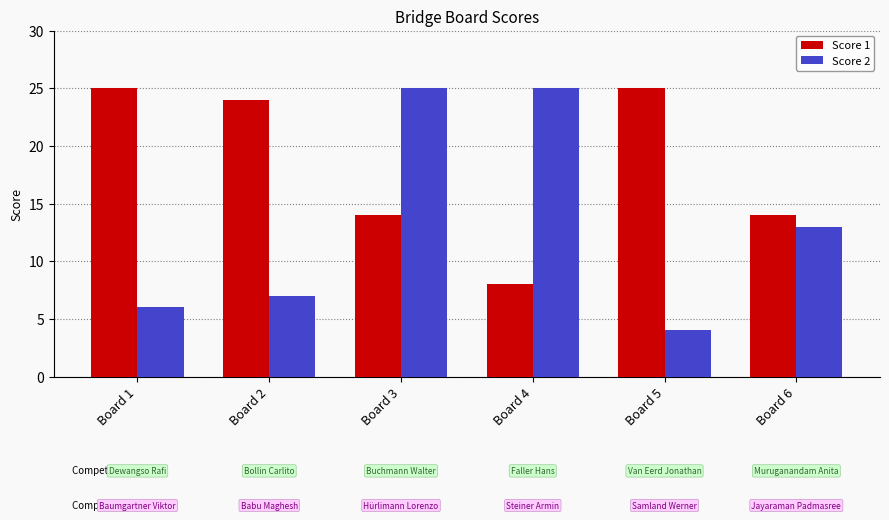

What are all the series names shown in the legend?

Score 1, Score 2